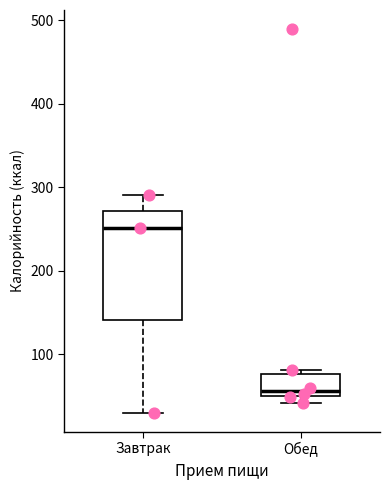

Reading left to right, read every box against the y-axis: the position of its median line, the range the box covers, and the ends of its whiskers. The values are not printed on the chart, so give them approximately, as read against the axis.

Завтрак: median 250, box 140 to 270, whiskers 30 to 290
Обед: median 60, box 50 to 80, whiskers 40 to 80 (just above the box's upper edge)